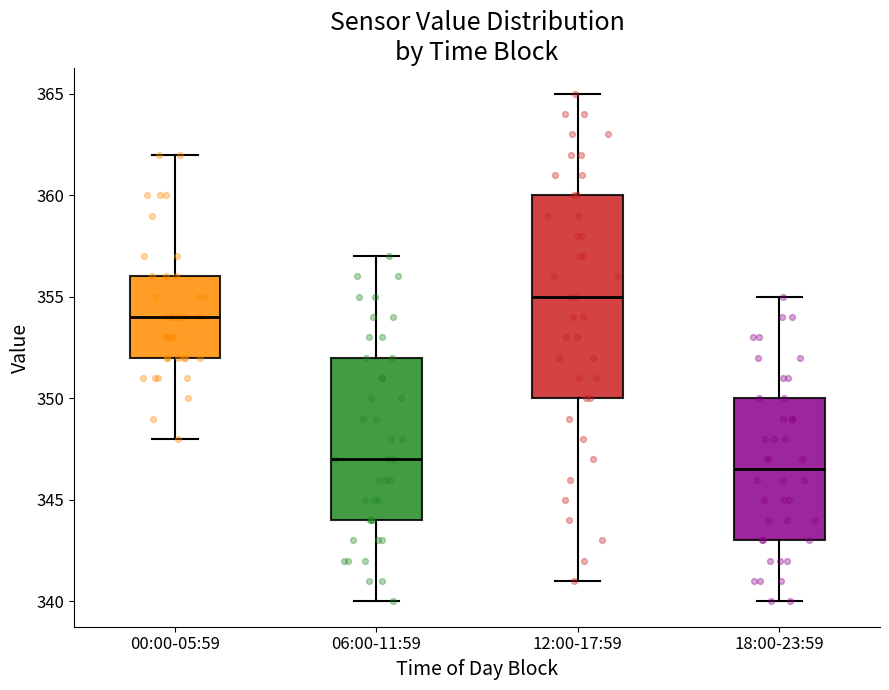

Reading left to right, read every box against the y-axis: the position of its median line, the range the box covers, and the ends of its whiskers. The values are not printed on the chart, so give them approximately, as read against the axis.

00:00-05:59: median 354.0, box 352.0 to 356.0, whiskers 348.0 to 362.0
06:00-11:59: median 347.0, box 344.0 to 352.0, whiskers 340.0 to 357.0
12:00-17:59: median 355.0, box 350.0 to 360.0, whiskers 341.0 to 365.0
18:00-23:59: median 346.5, box 343.0 to 350.0, whiskers 340.0 to 355.0